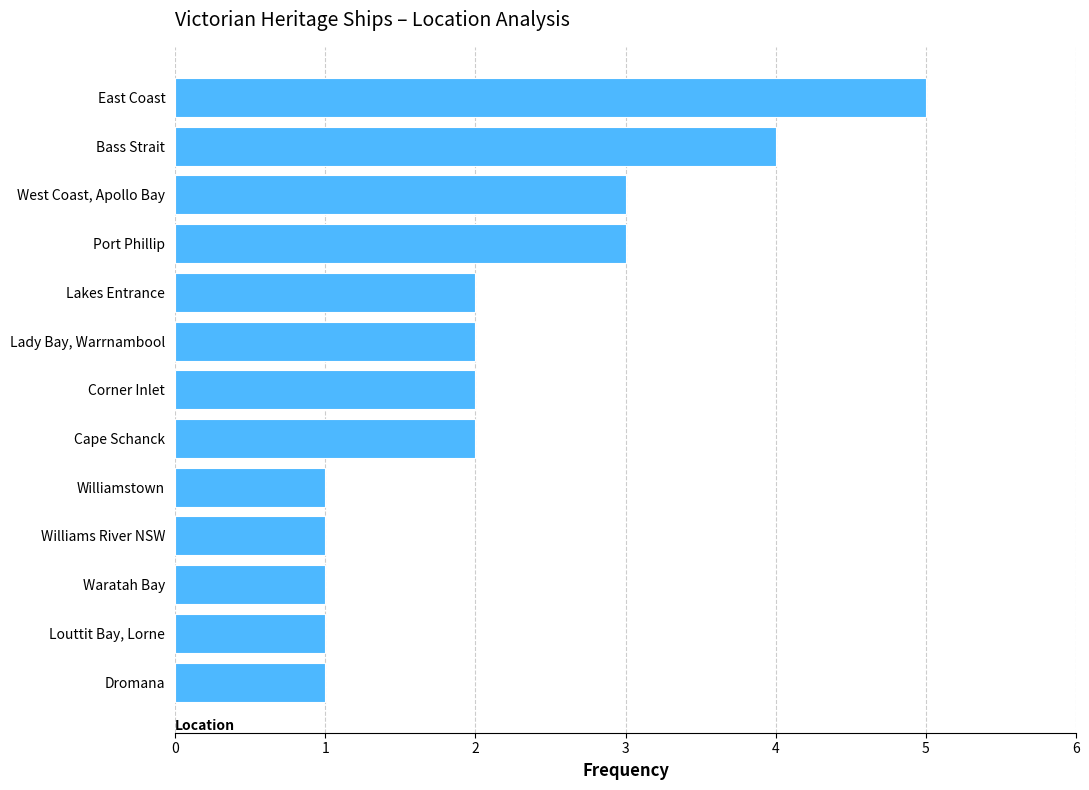

What is the difference between the second highest and minimum values?

3